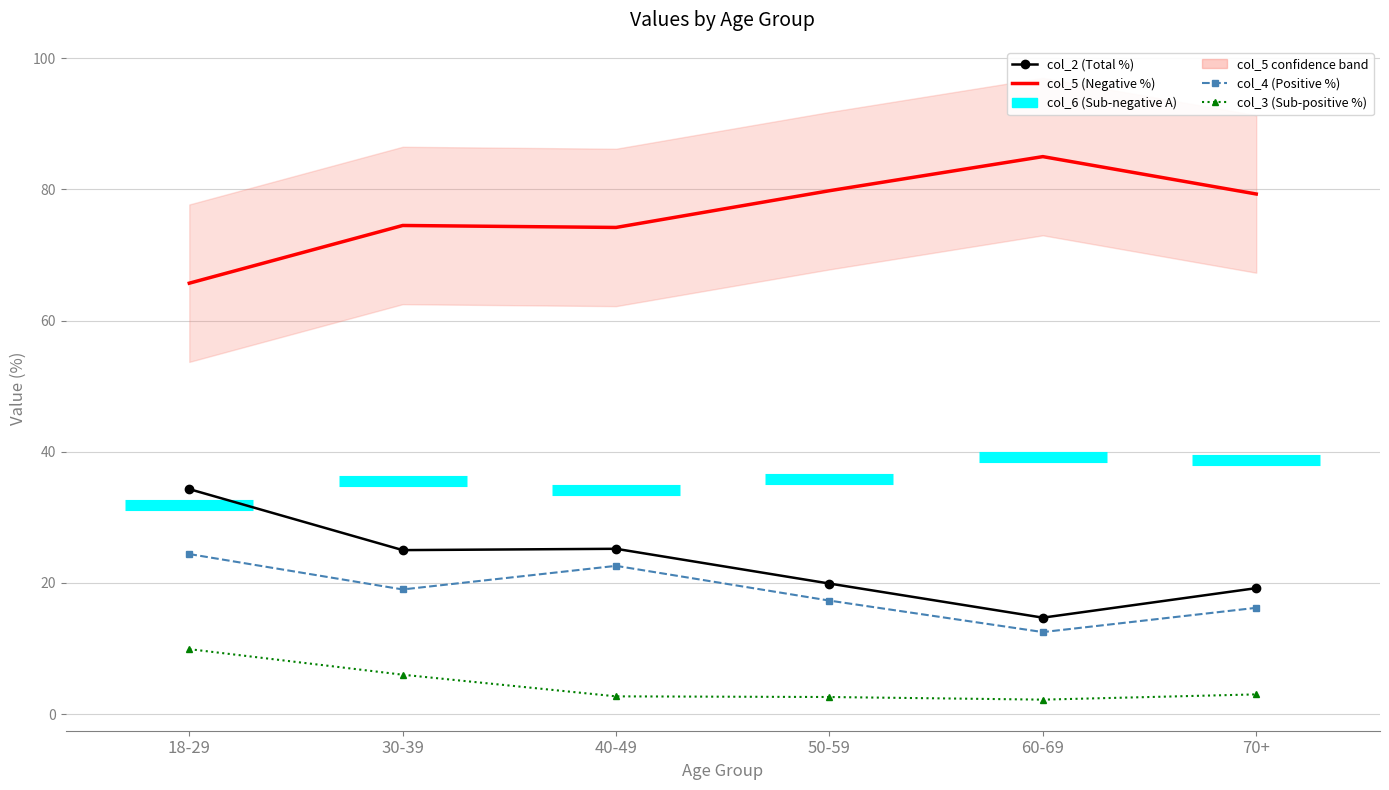

At which category does col_7 (Sub-negative B) reach its first local peak?

60-69